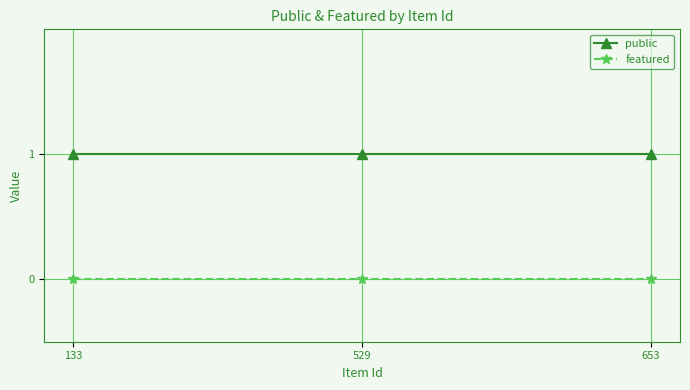

Reading left to right, list all the values displayed in this chart.

public: 133=1	529=1	653=1
featured: 133=0	529=0	653=0